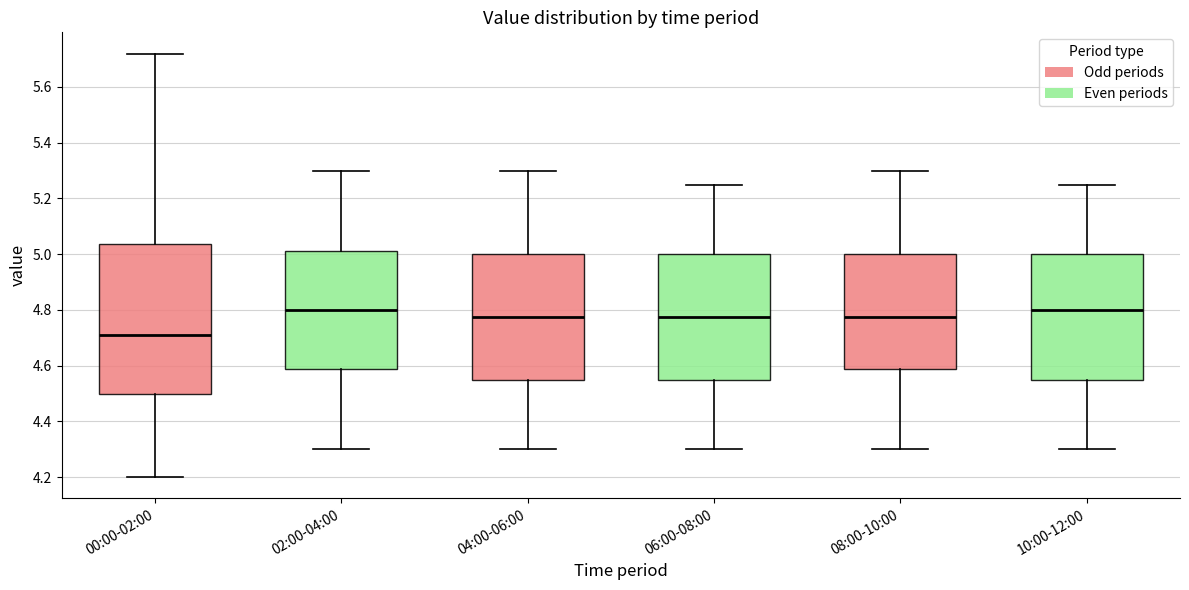

Reading left to right, transcribe this box plot: for each box, give where its median line is, the range the box spans, and where its two whiskers end, as read against the y-axis. The values are not printed on the chart, so give them approximately, as read against the axis.

00:00-02:00: median 4.72, box 4.50 to 5.04, whiskers 4.20 to 5.72
02:00-04:00: median 4.80, box 4.58 to 5.02, whiskers 4.30 to 5.30
04:00-06:00: median 4.78, box 4.56 to 5.00, whiskers 4.30 to 5.30
06:00-08:00: median 4.78, box 4.56 to 5.00, whiskers 4.30 to 5.26
08:00-10:00: median 4.78, box 4.58 to 5.00, whiskers 4.30 to 5.30
10:00-12:00: median 4.80, box 4.56 to 5.00, whiskers 4.30 to 5.26